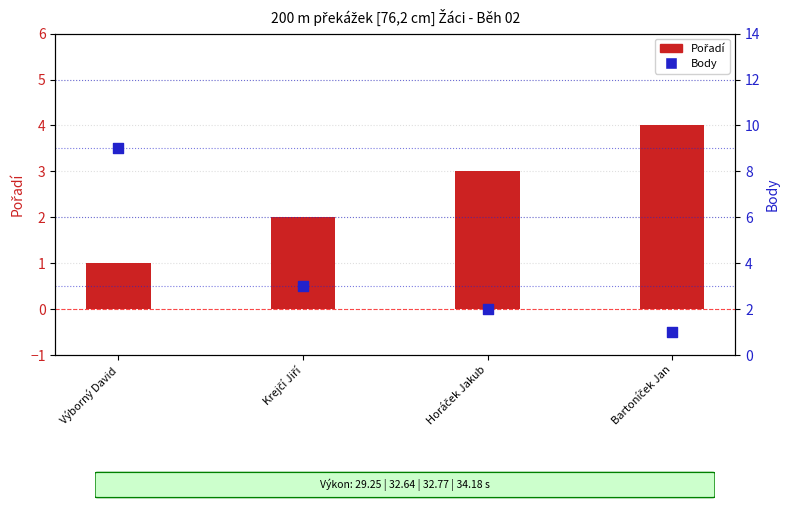

Which series has the largest total across all categories?

Body